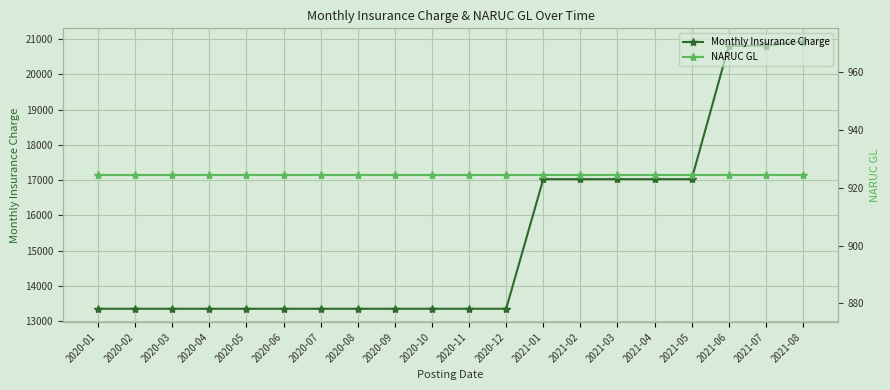

Which category has the highest value in the Monthly Insurance Charge series?

2021-08